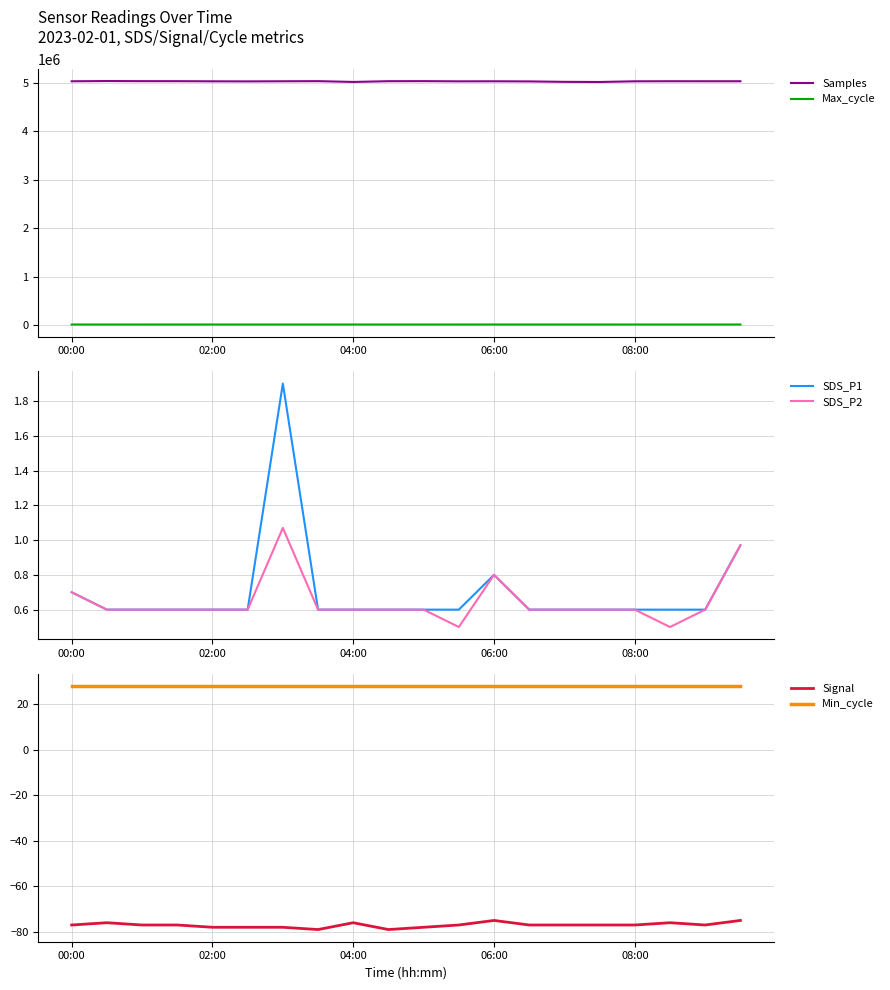

True or false: SDS_P1 and SDS_P2 cross at least once.

False